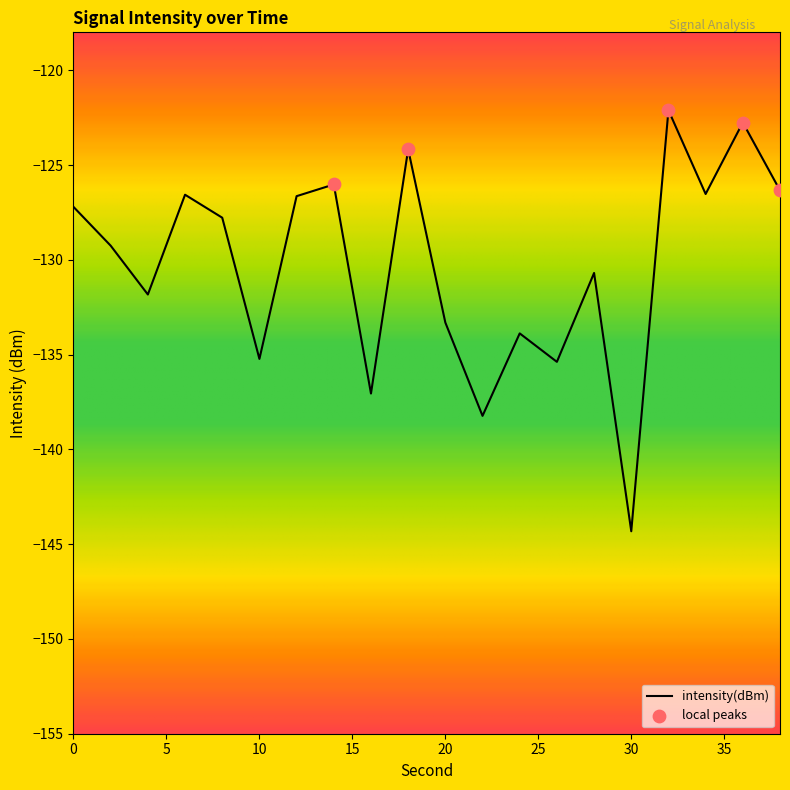

What is the minimum value shown in the chart?

-144.3